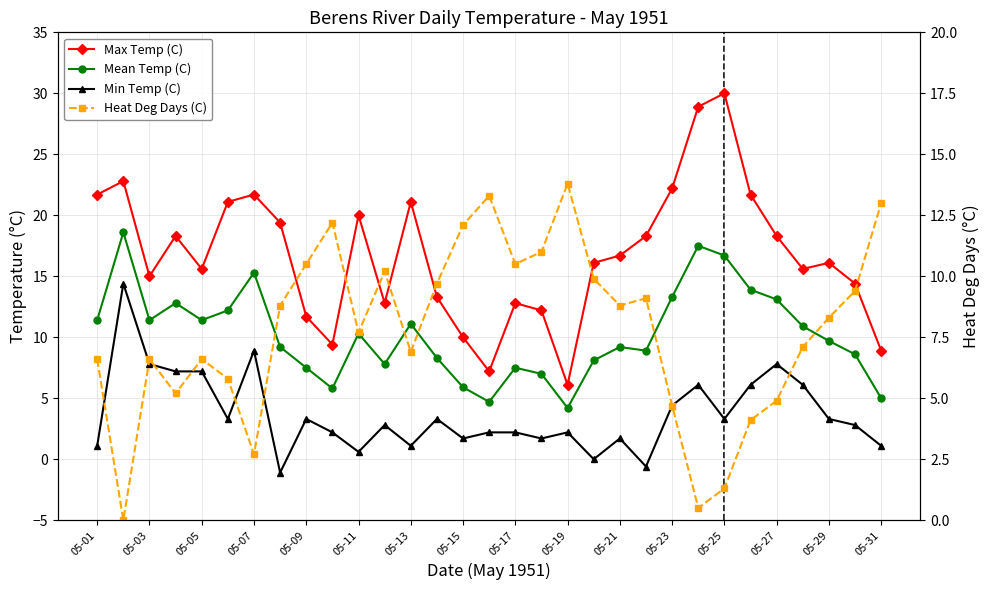

The value of Mean Temp (C) at 27 is 16.1. True or false?

False